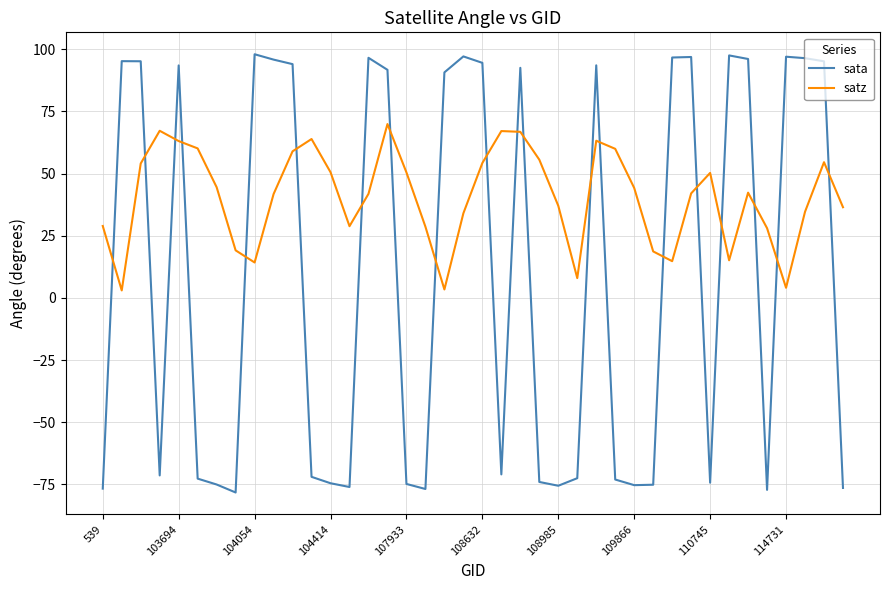

What is the maximum value for sata?

98.0